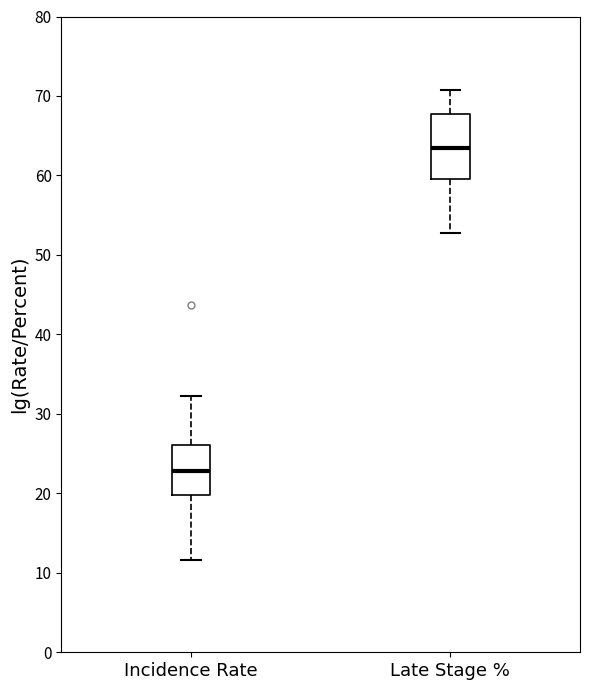

Where does the median line of the box for Late Stage % sit on the y-axis? The values are not printed on the chart, so give them approximately, as read against the axis.

63